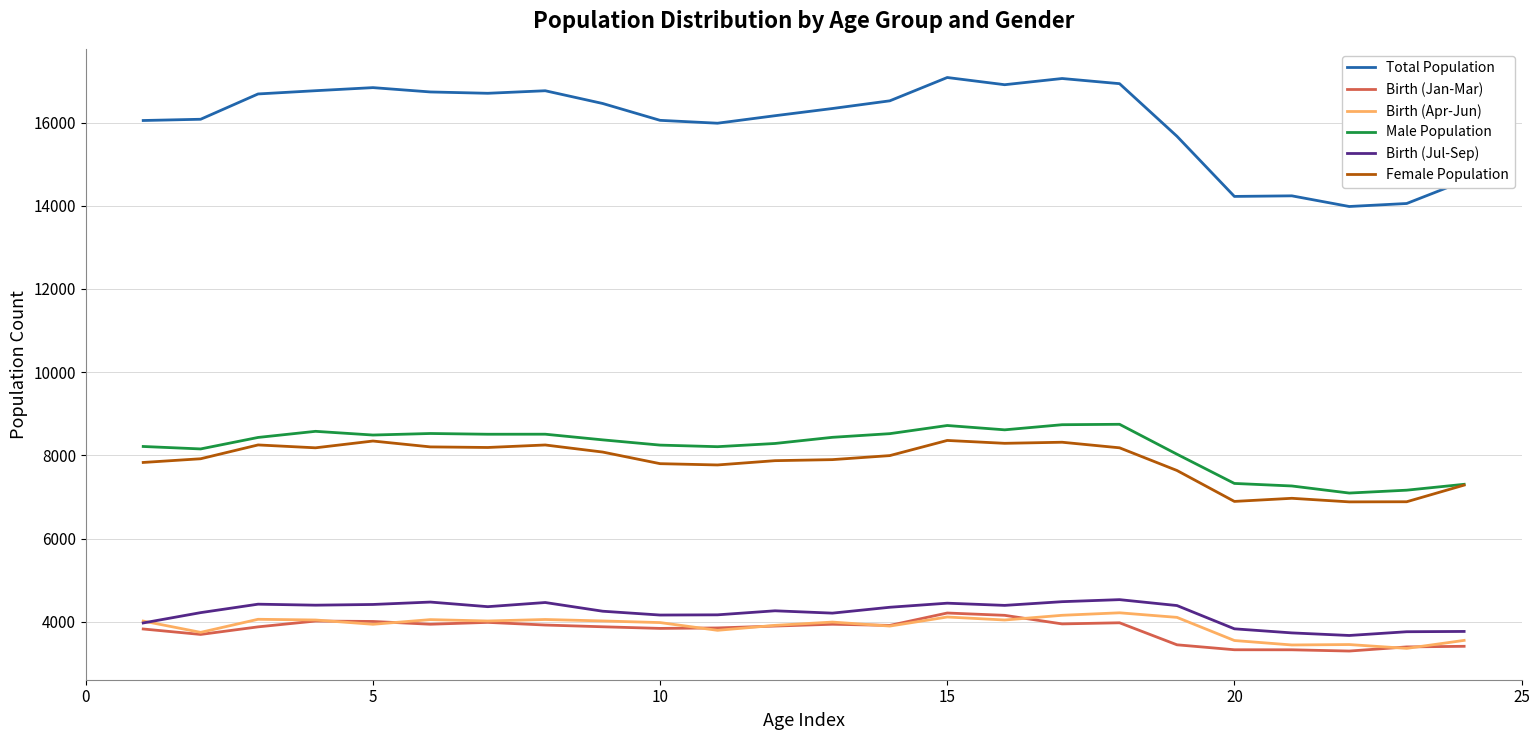

Which series has the largest total across all categories?

Total Population